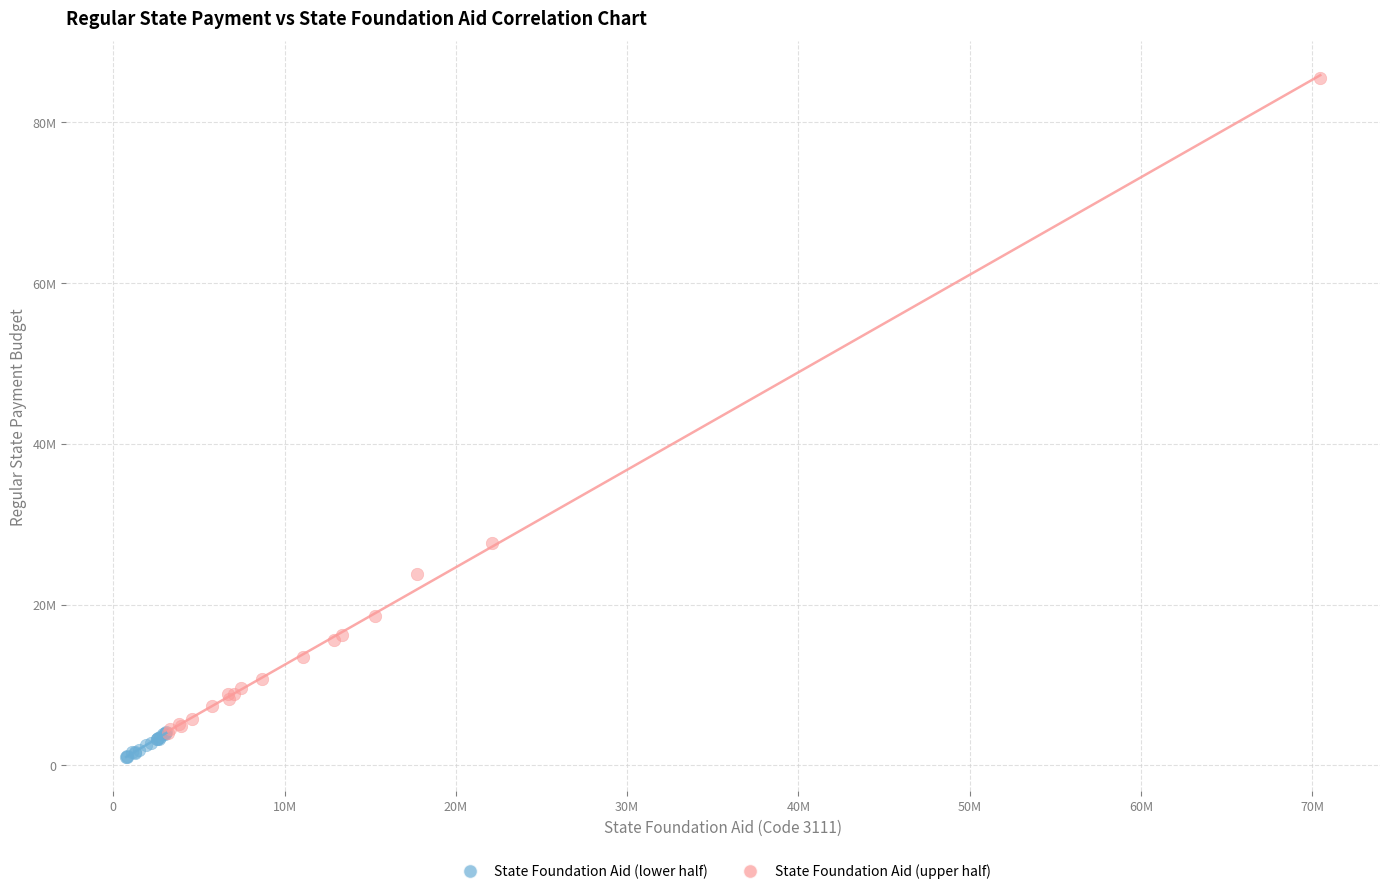

What are all the series names shown in the legend?

State Foundation Aid (lower half), State Foundation Aid (upper half)